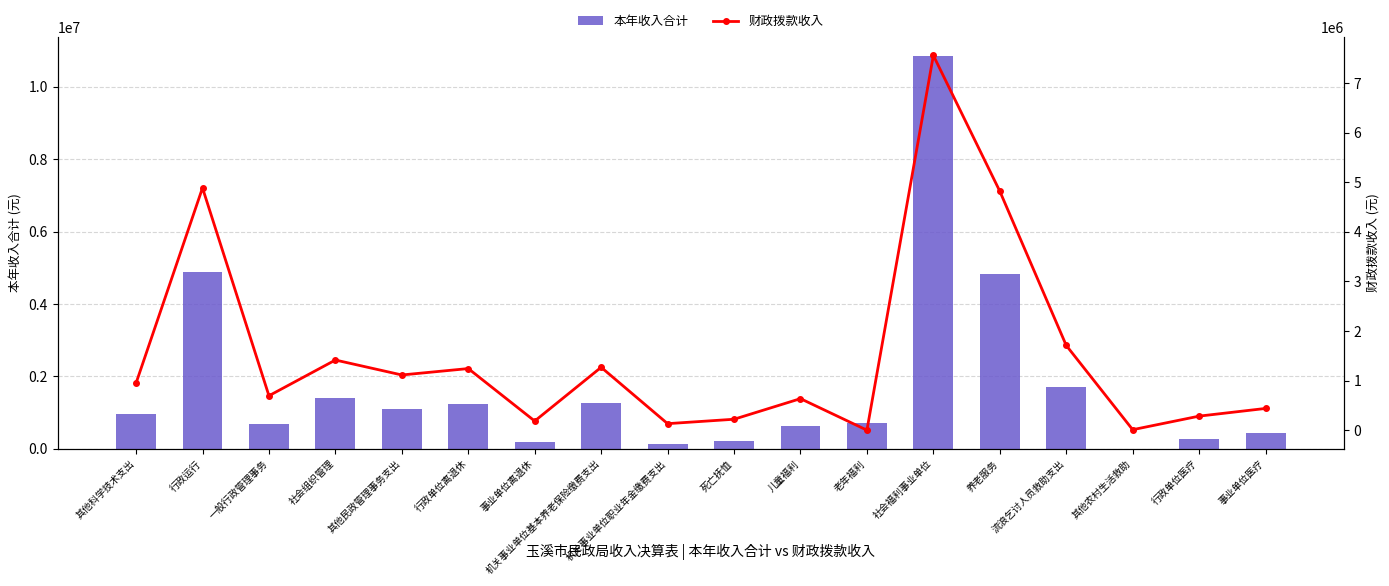

Where is 本年收入合计 nearest to the value 5425069?

行政运行